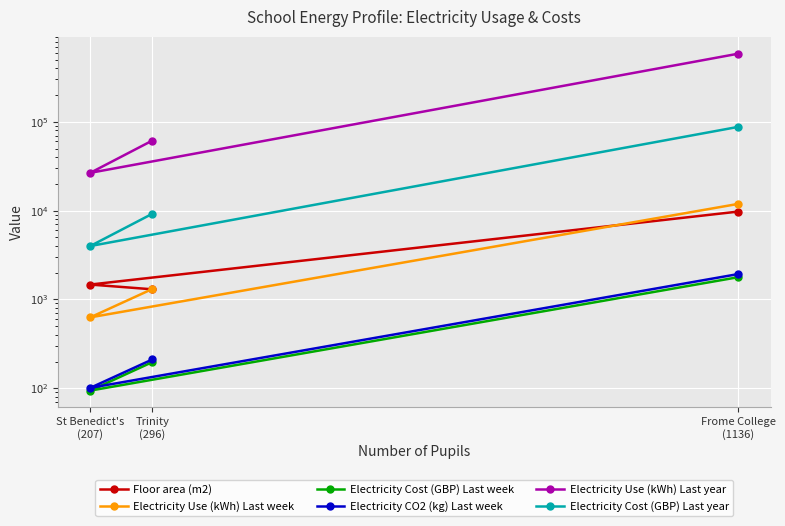

Is it true that Electricity Cost (GBP) Last year equals 3990.0 at St Benedict's
(207)?

True